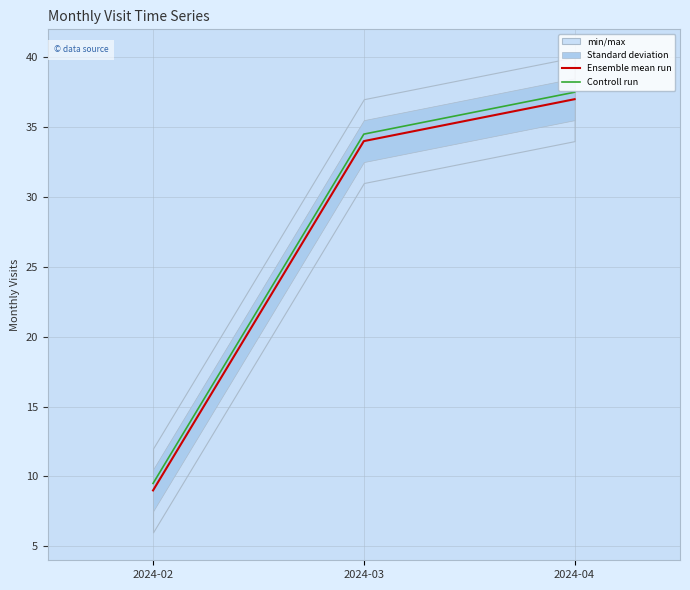

Rank the series at 2024-02 from lowest to highest value.

Ensemble mean run, Controll run